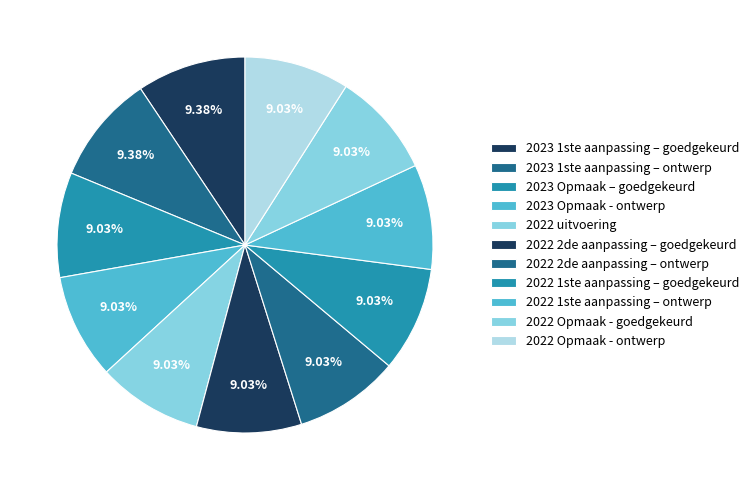

Is there a majority slice in this chart?

No